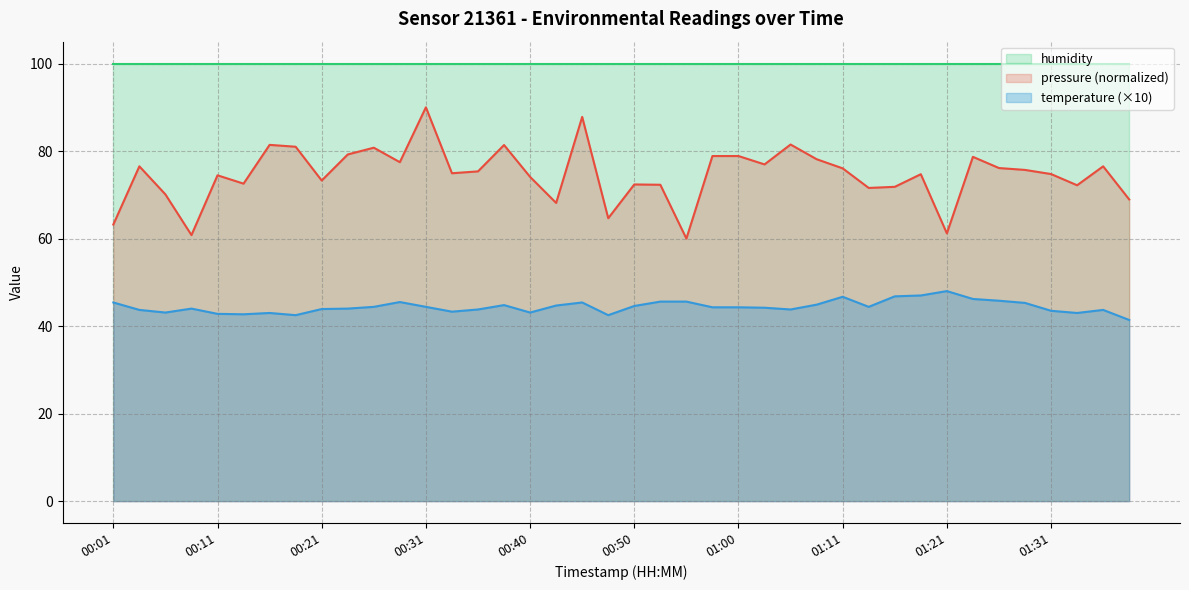

How many interior local valleys (lower than both neighbors) does the data have?

9